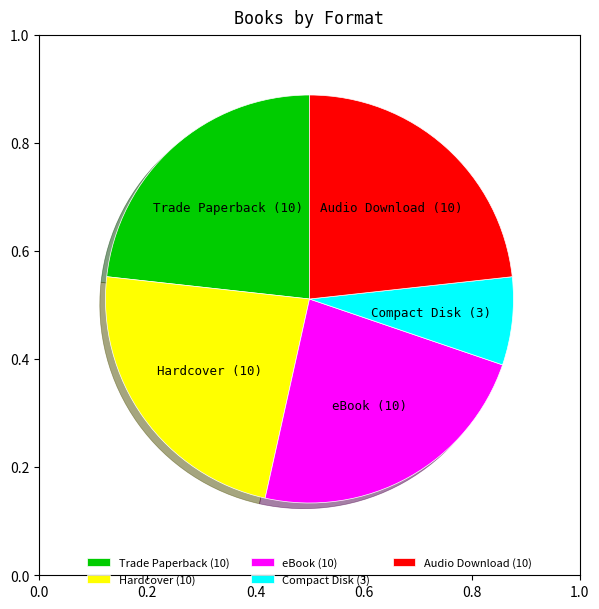

The Compact Disk slice represents 1% of the pie. True or false?

False